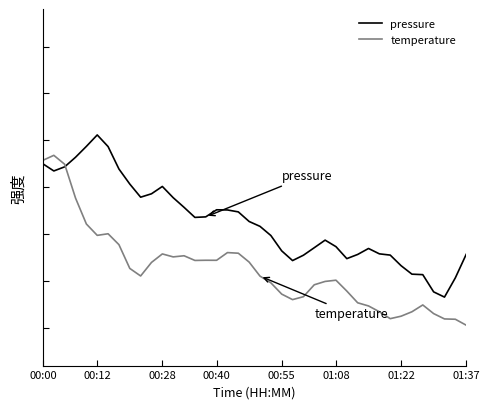

Where is temperature nearest to the value 0?

01:37